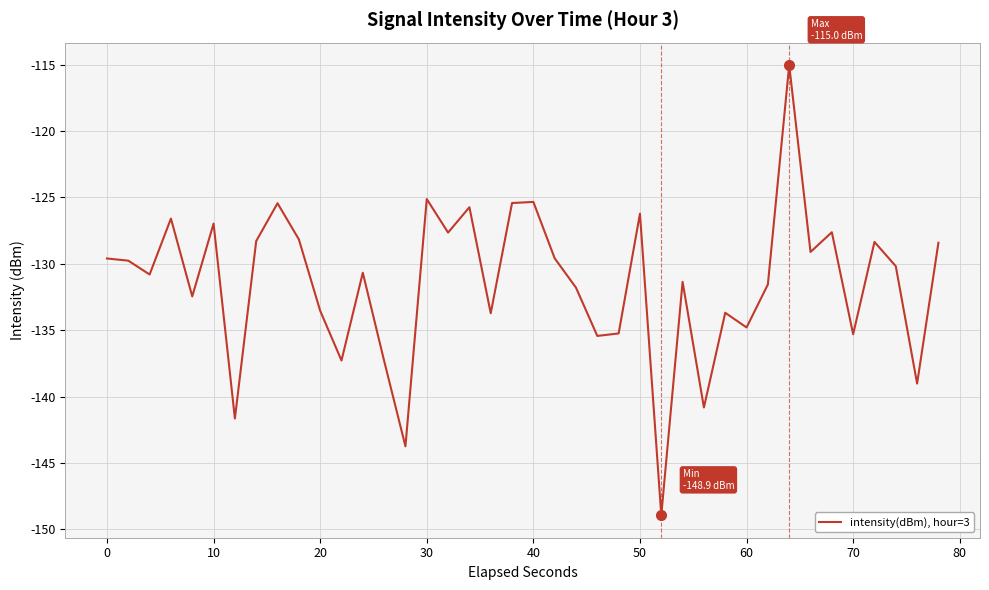

What is the greatest value displayed?

-115.0